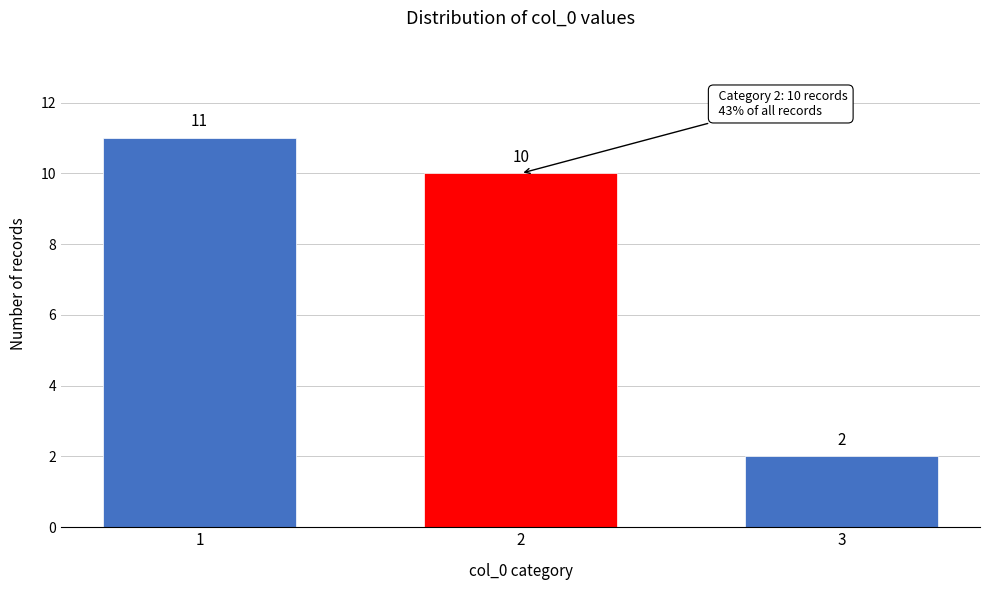

Reading left to right, list all the values displayed in this chart.

11	10	2